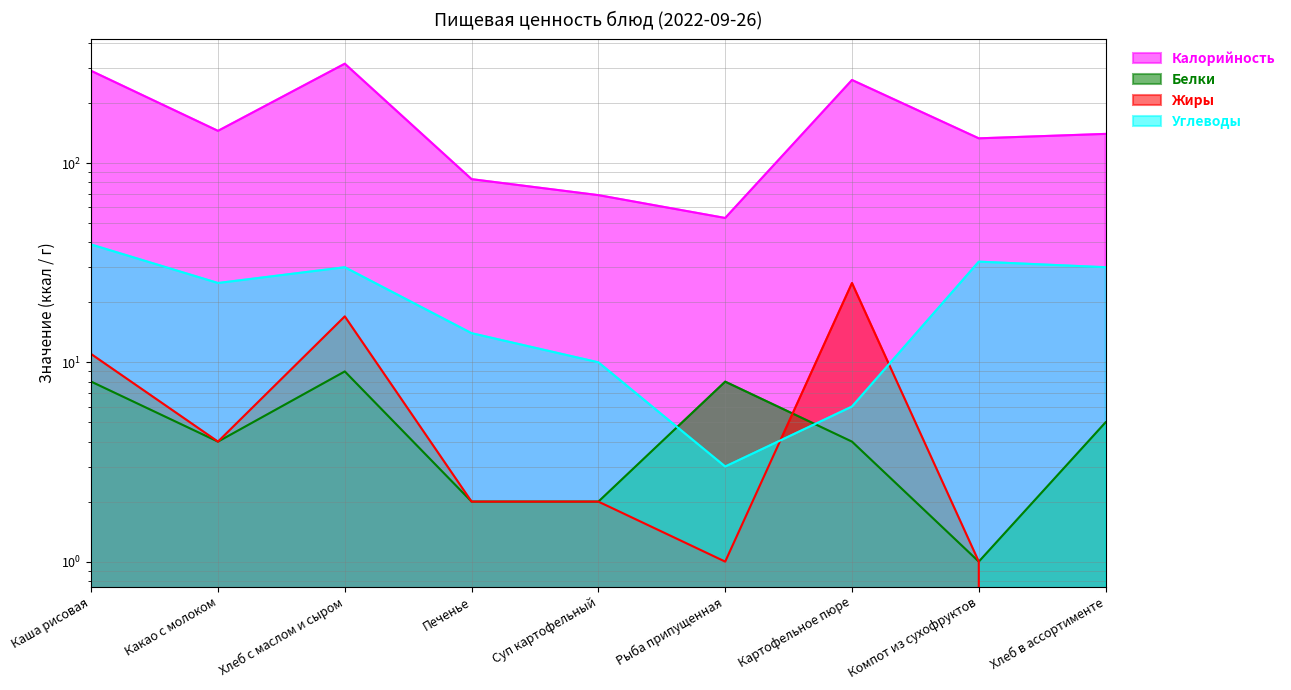

Is the value of Белки at Каша рисовая greater than the value of Жиры at Картофельное пюре?

No